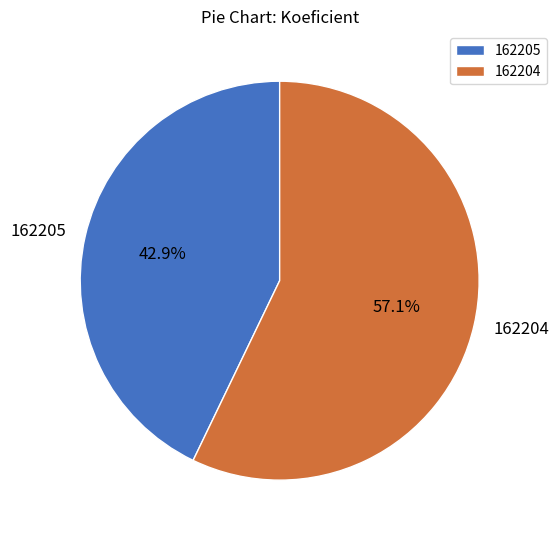

True or false: 162205 accounts for 37% of the total.

False